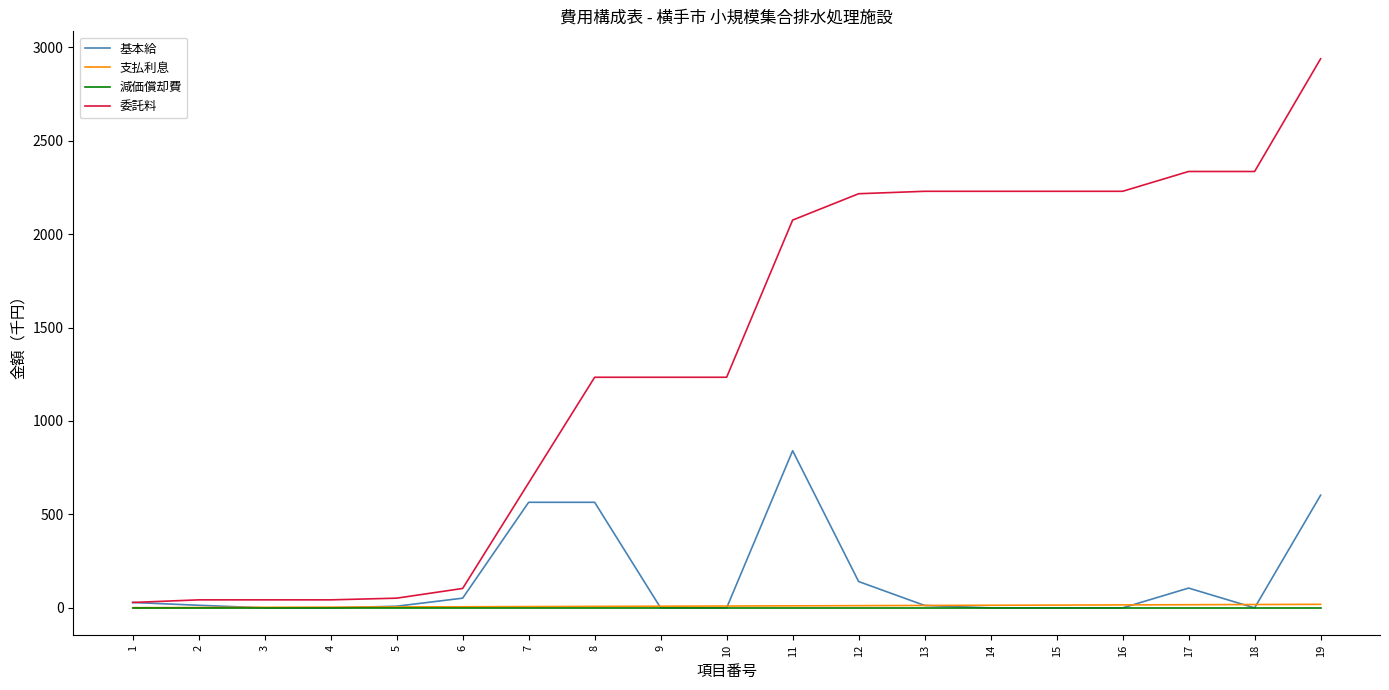

How many categories are shown in the chart?

19